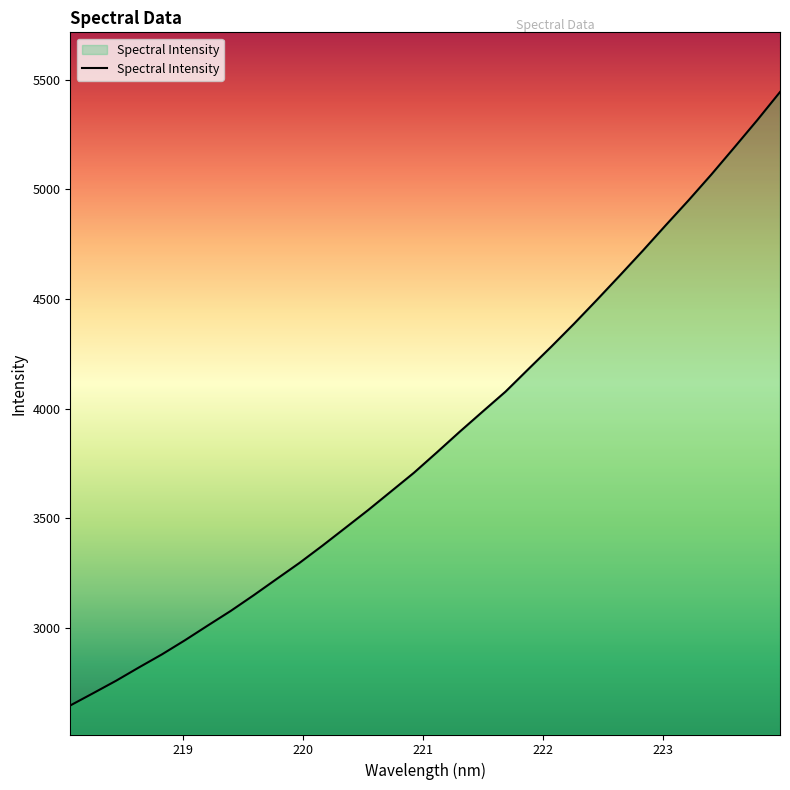

What is the smallest value displayed?

2646.9